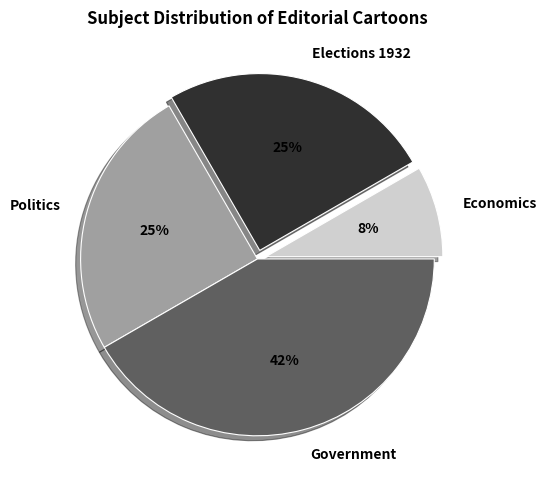

Count the number of slices in the pie.

4